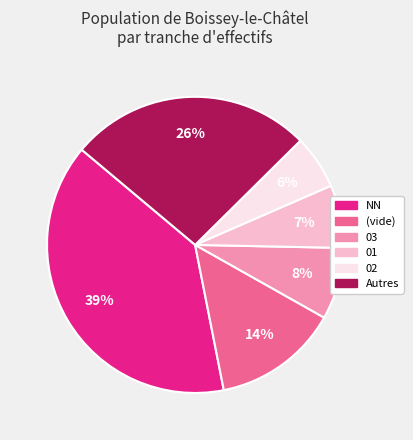

Is there a majority slice in this chart?

No